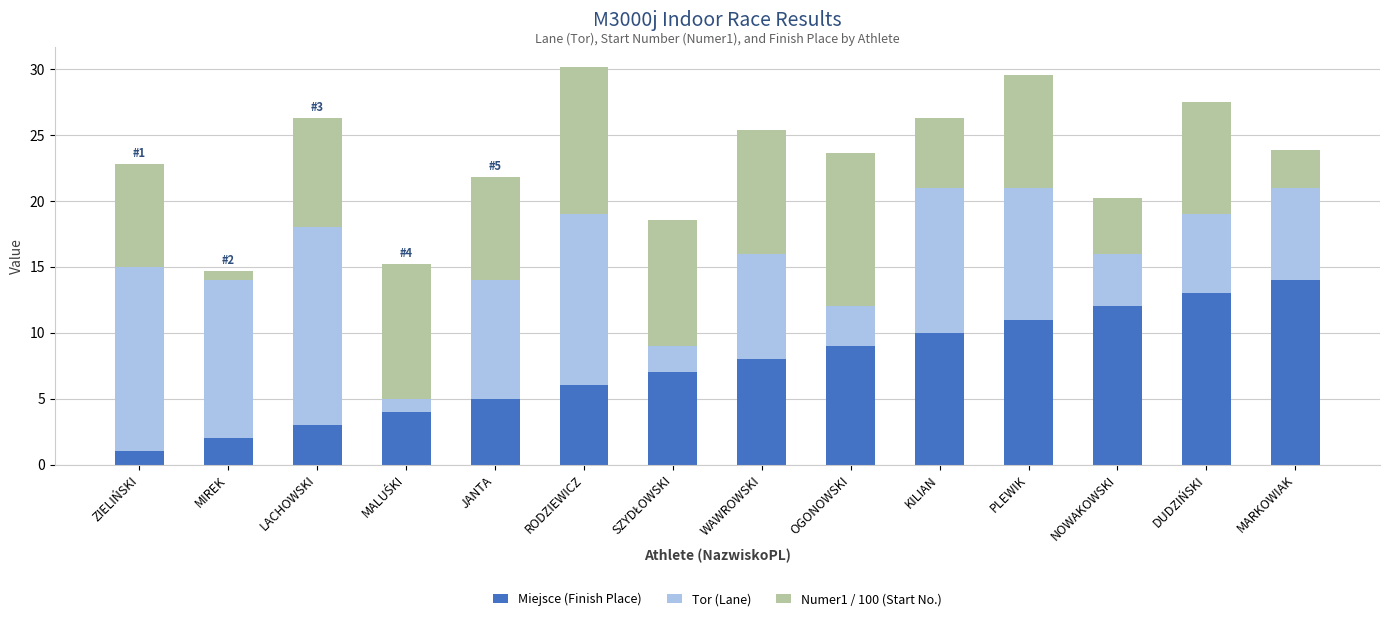

What is the minimum value for Miejsce (Finish Place)?

1.0